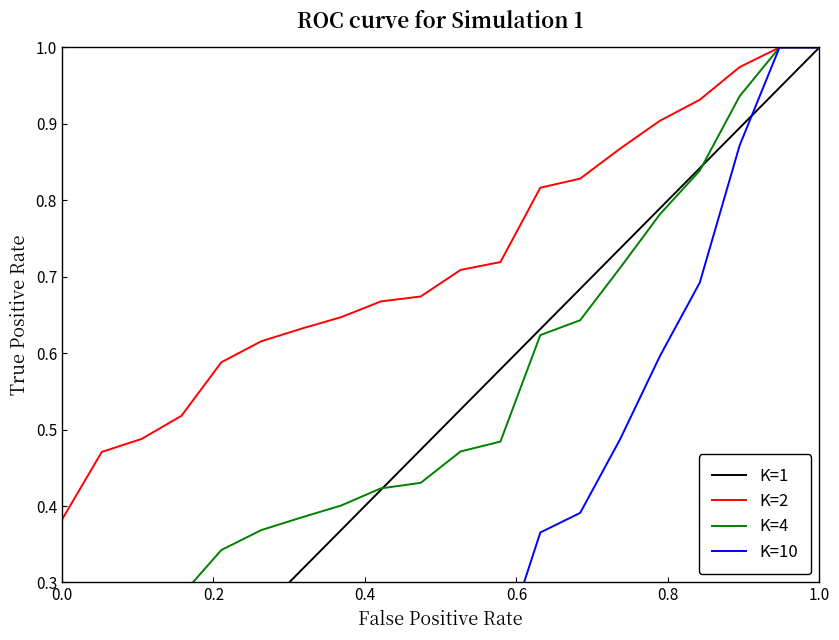

How many values in the K=1 series exceed 0?

19